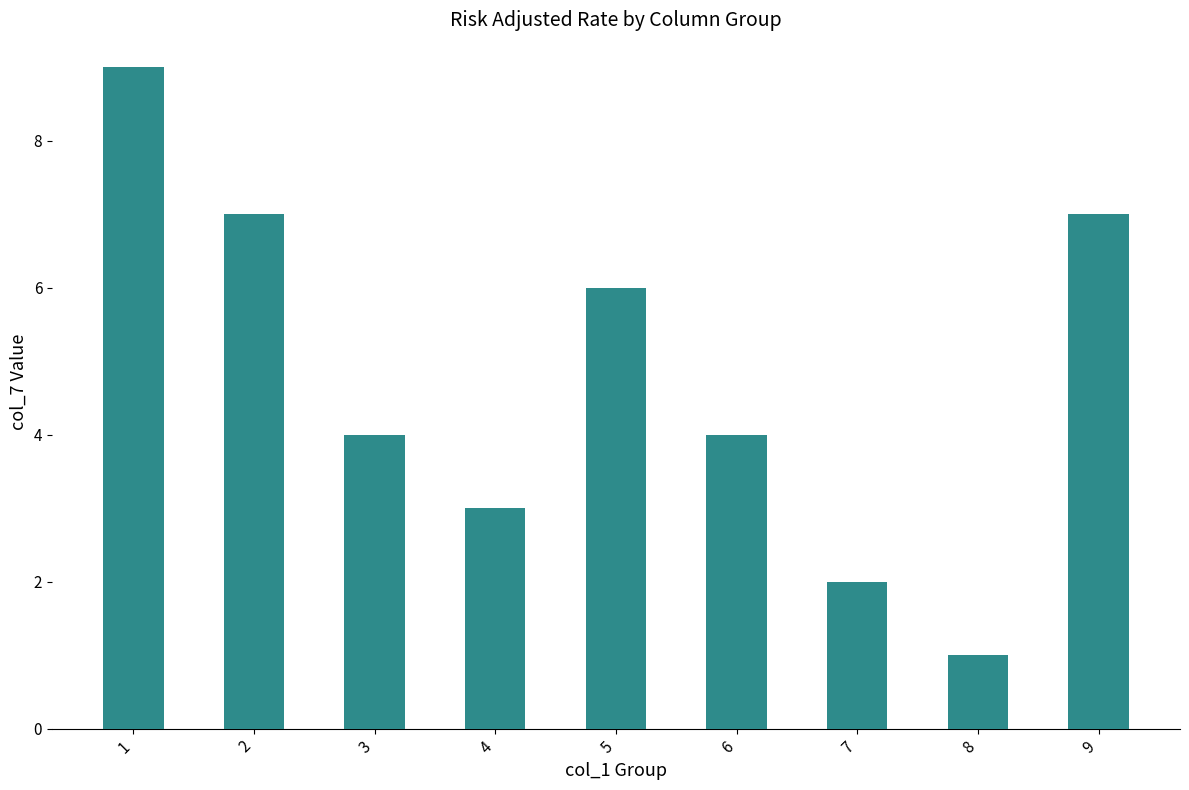

Reading right to left, list all the values displayed in this chart.

7	1	2	4	6	3	4	7	9